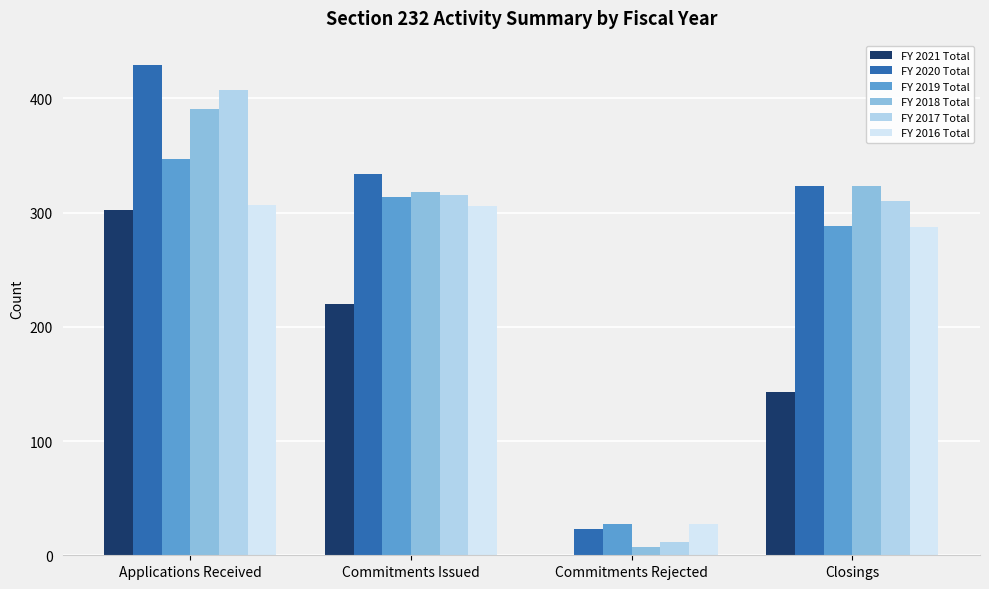

What value does the FY 2017 Total series have at Closings?

310